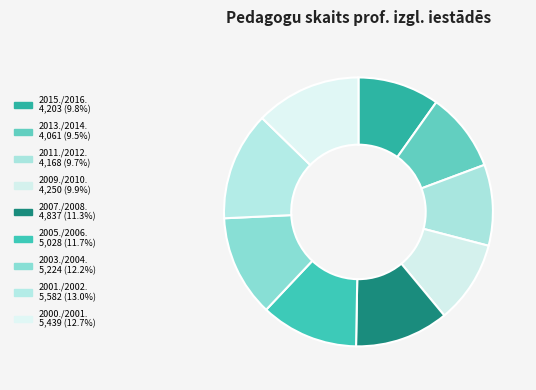

How many slices are in this pie chart?

9